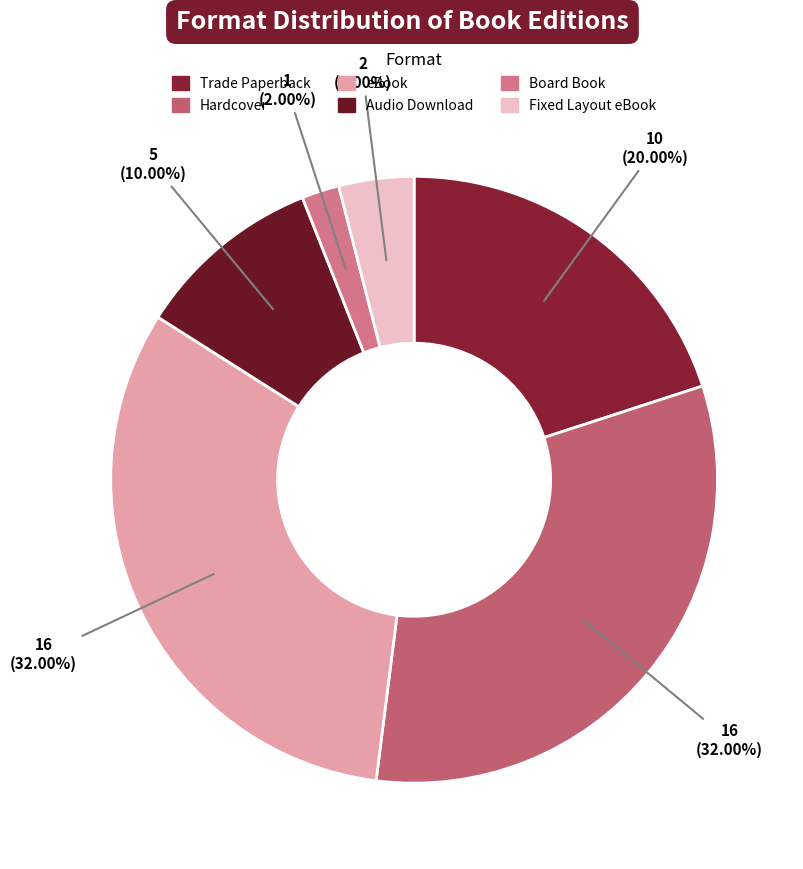

Does any single category account for the majority?

No